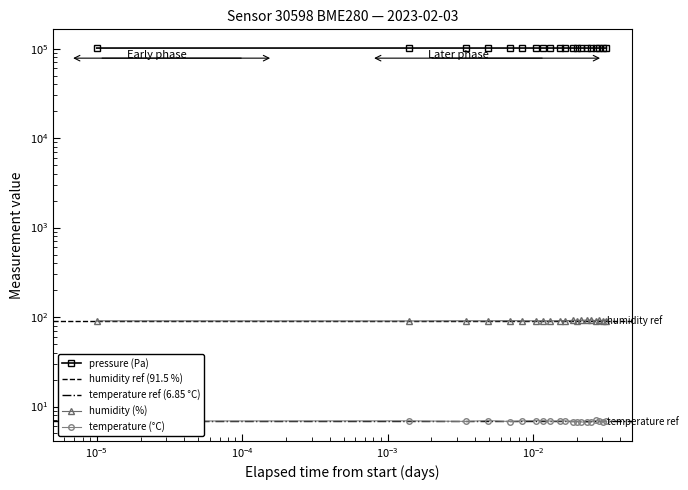

Which series has the largest range (max minus min)?

pressure